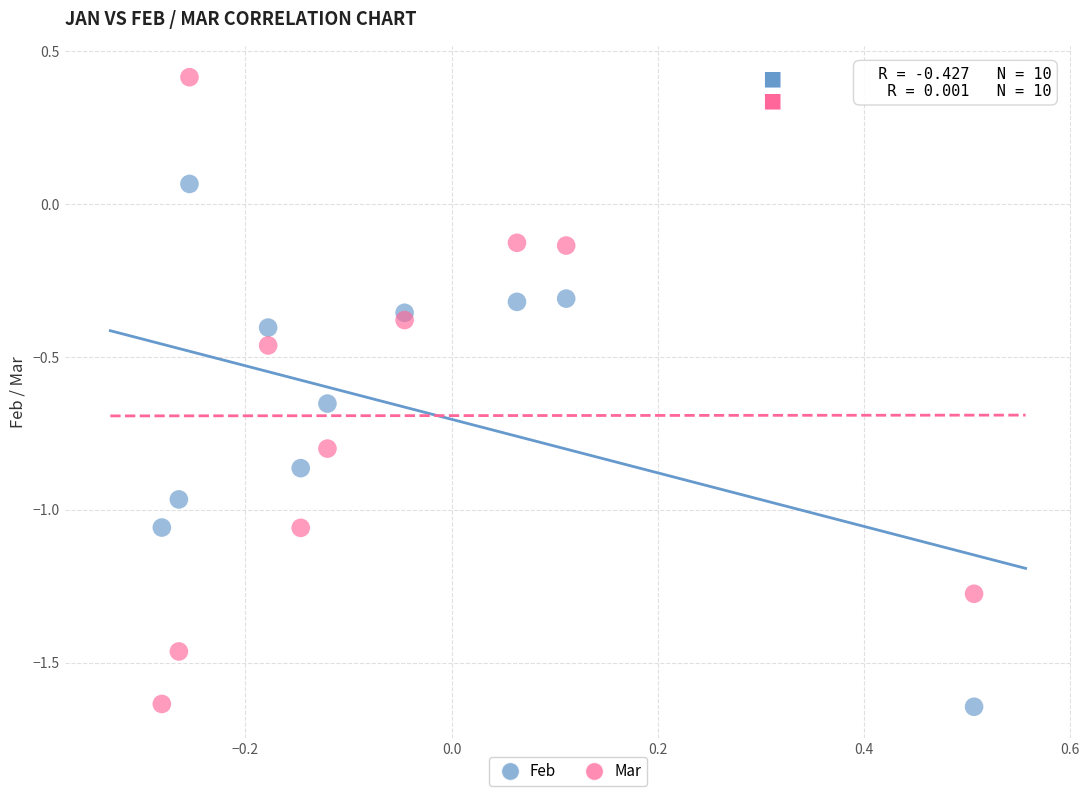

Which series has the largest Y range (max minus min)?

Mar